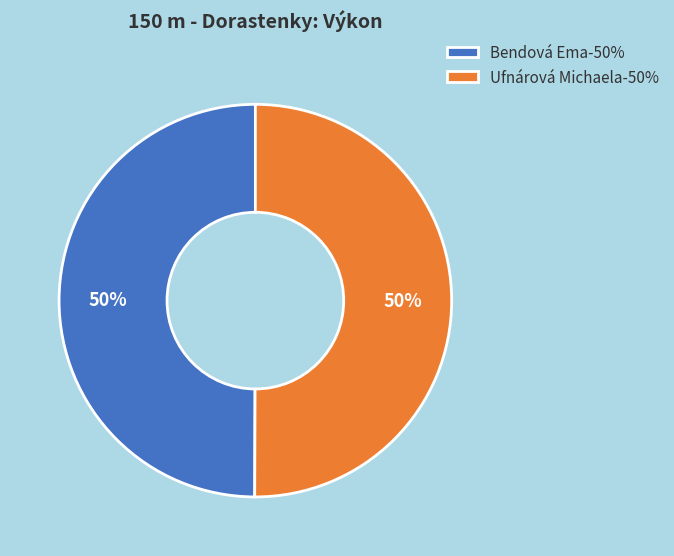

Do Ufnárová Michaela-50% and Bendová Ema-50% together represent more than half of the pie?

Yes